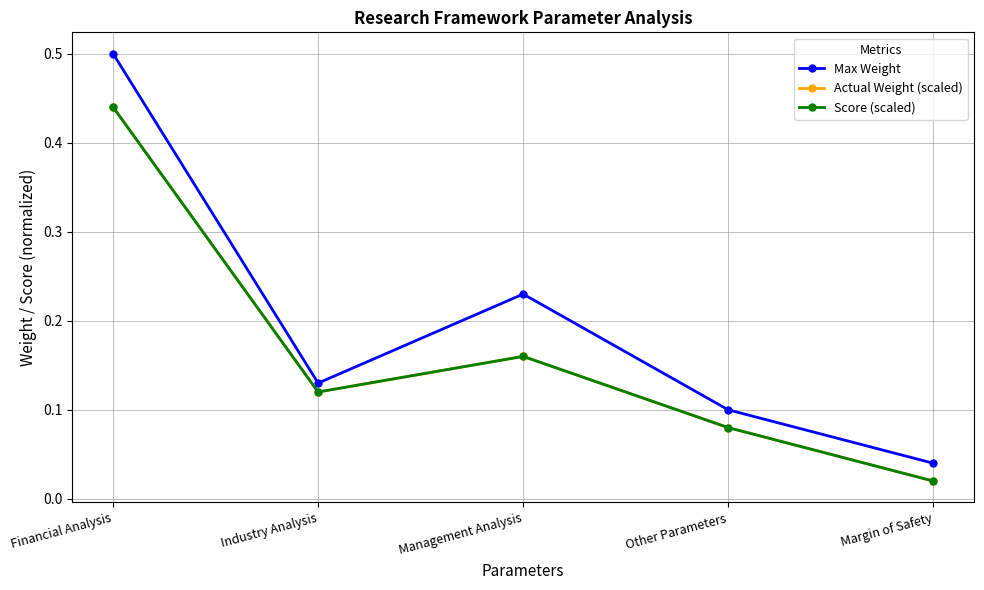

What position from the right is Financial Analysis?

5